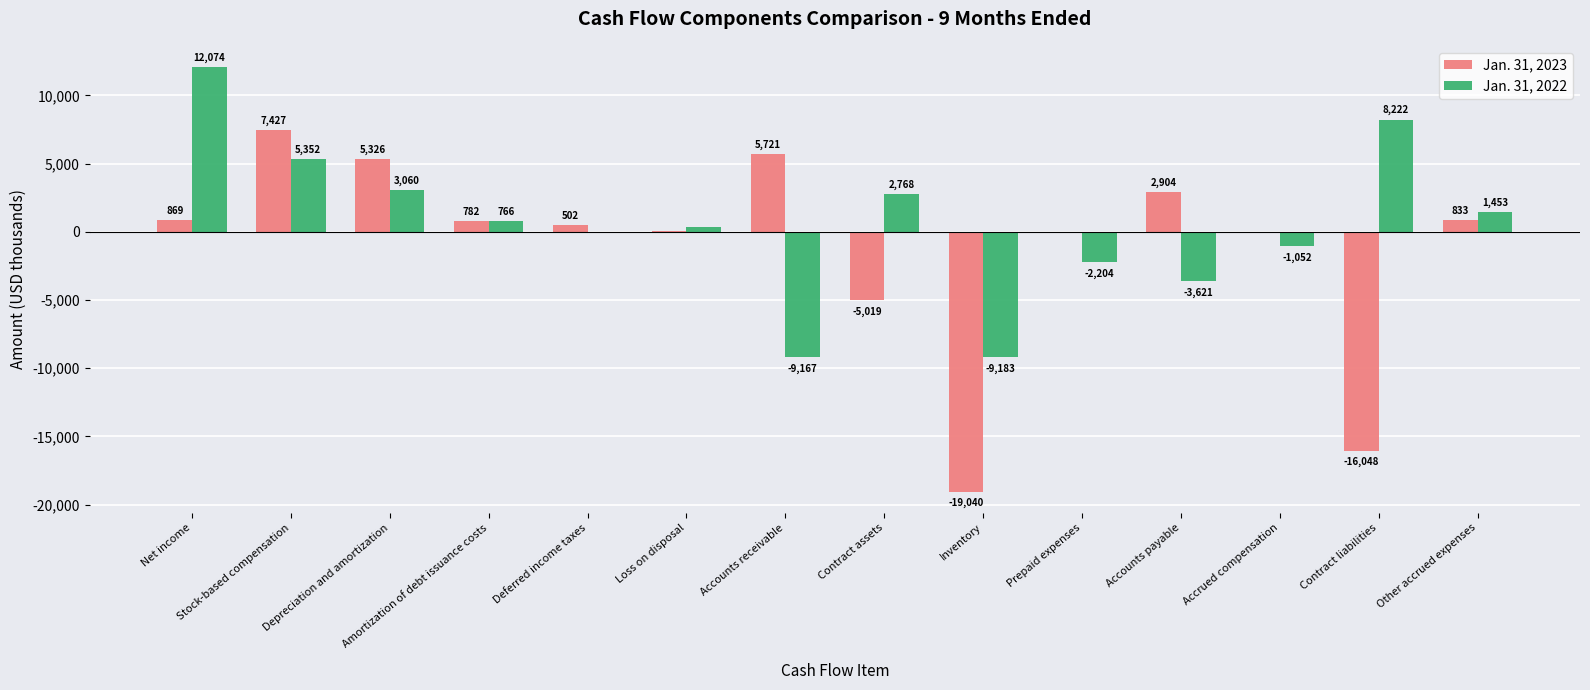

What is the total value across all series at Prepaid expenses?

-2211